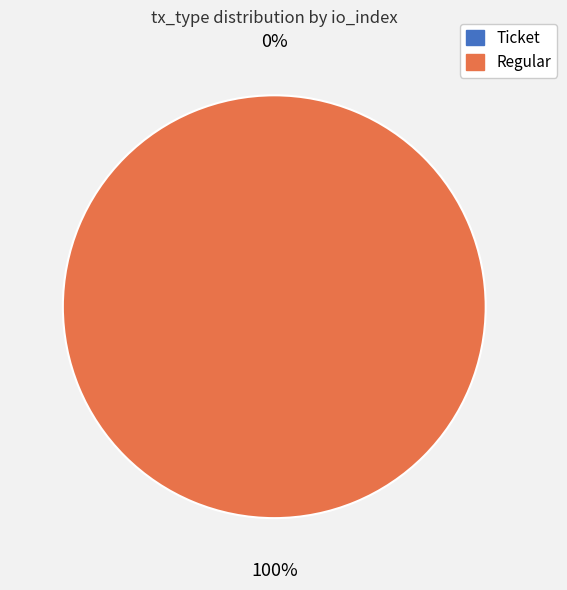

To the nearest percent, what is the combined percentage of Ticket (index 0) and Regular (index 17)?

100%